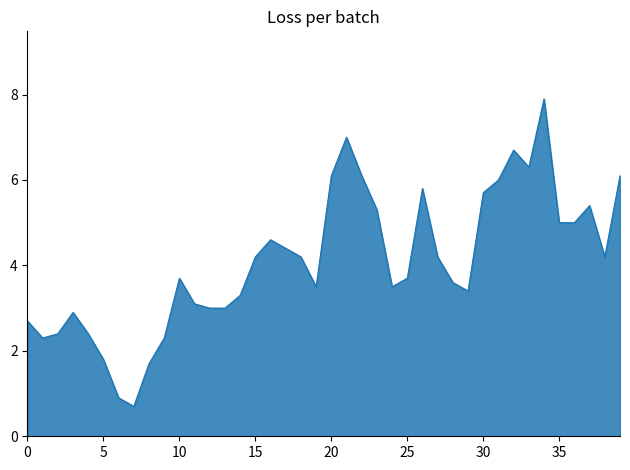

Reading left to right, list all the values displayed in this chart.

2.7	2.3	2.4	2.9	2.4	1.8	0.9	0.7	1.7	2.3	3.7	3.1	3.0	3.0	3.3	4.2	4.6	4.4	4.2	3.5	6.1	7.0	6.1	5.3	3.5	3.7	5.8	4.2	3.6	3.4	5.7	6.0	6.7	6.3	7.9	5.0	5.0	5.4	4.2	6.1